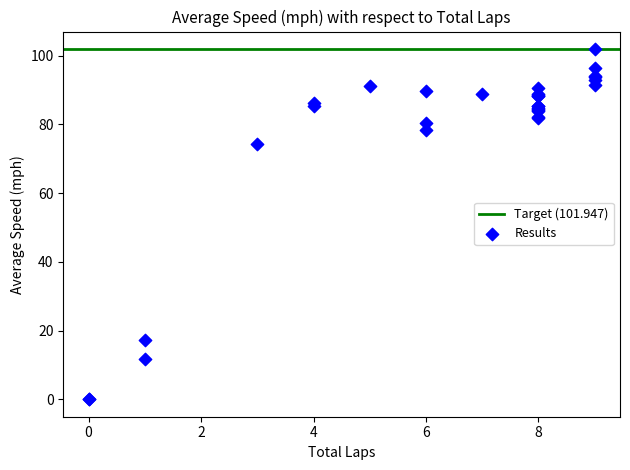

What Y value in the scatter plot is closest to 50?

74.3